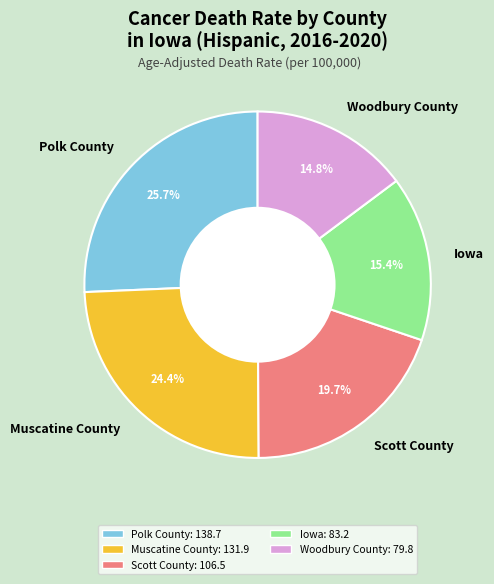

The Scott County slice represents 20% of the pie. True or false?

True